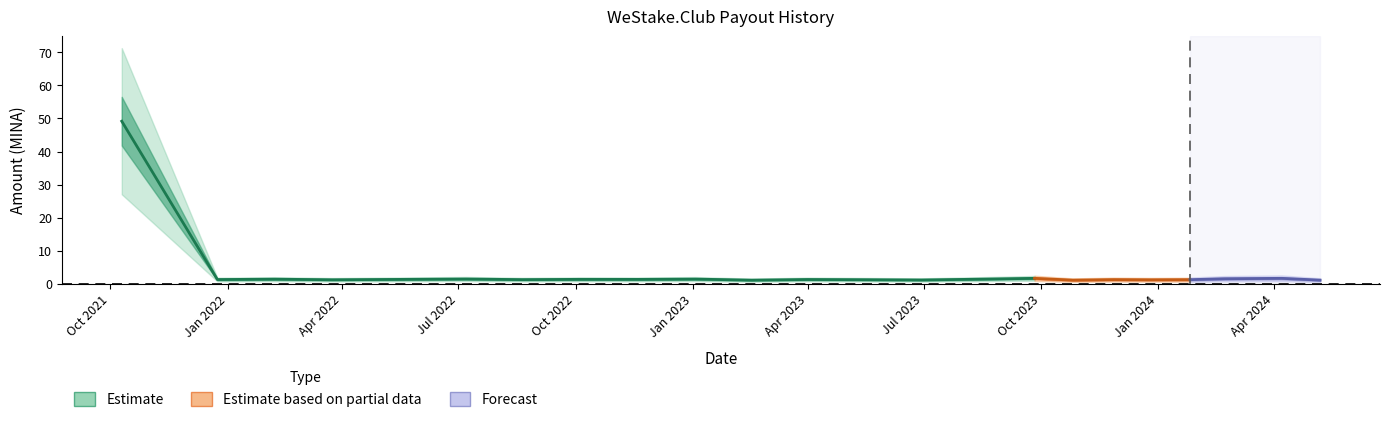

What is the label of the 10th point from the right?

2023-06-29